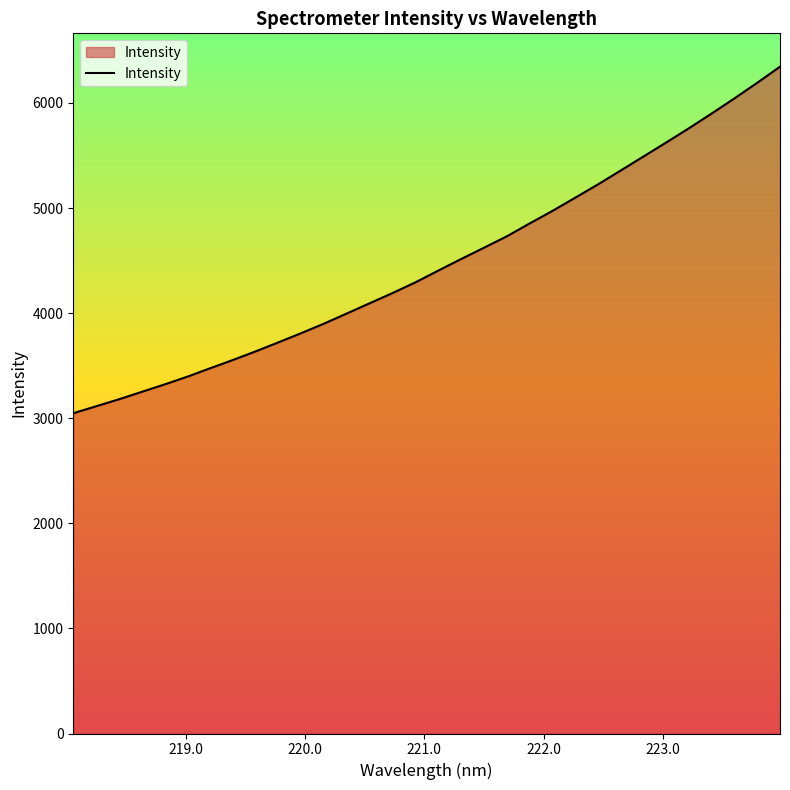

How many values are below 4404?

16